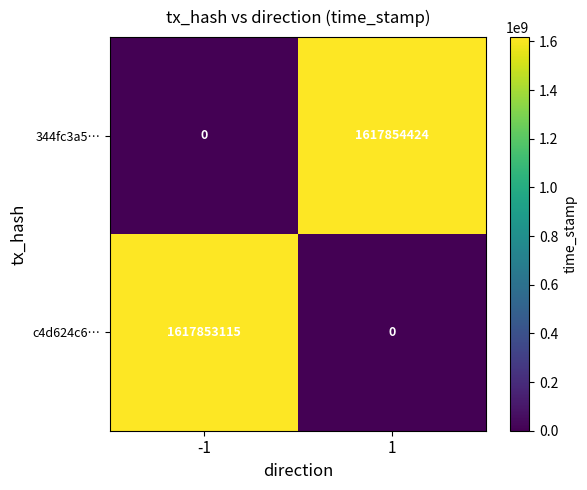

Rank the series by their maximum value, from lowest to highest.

c4d624c6…, 344fc3a5…